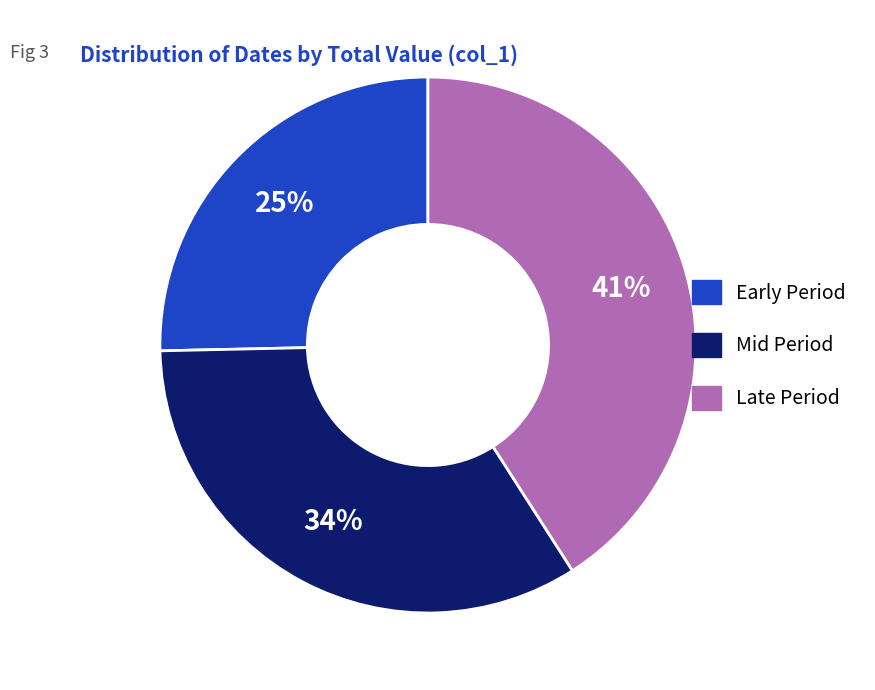

Is the sum of Late Period and Early Period greater than half?

Yes